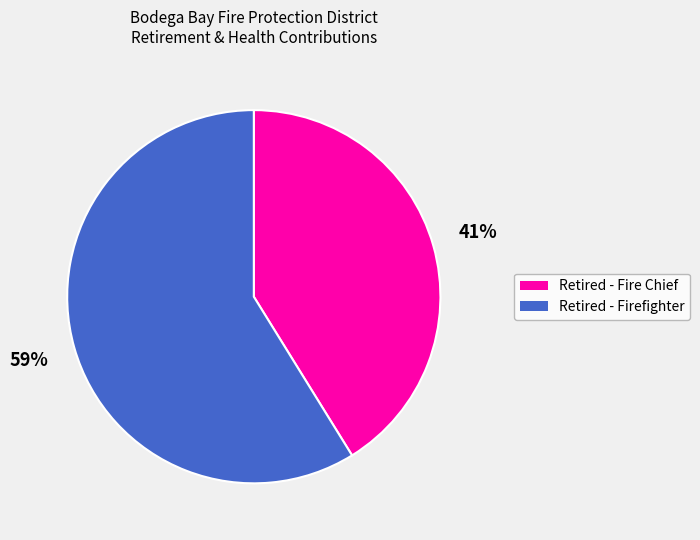

What is the ratio of the value at Retired - Firefighter to the value at Retired - Fire Chief?

1.4